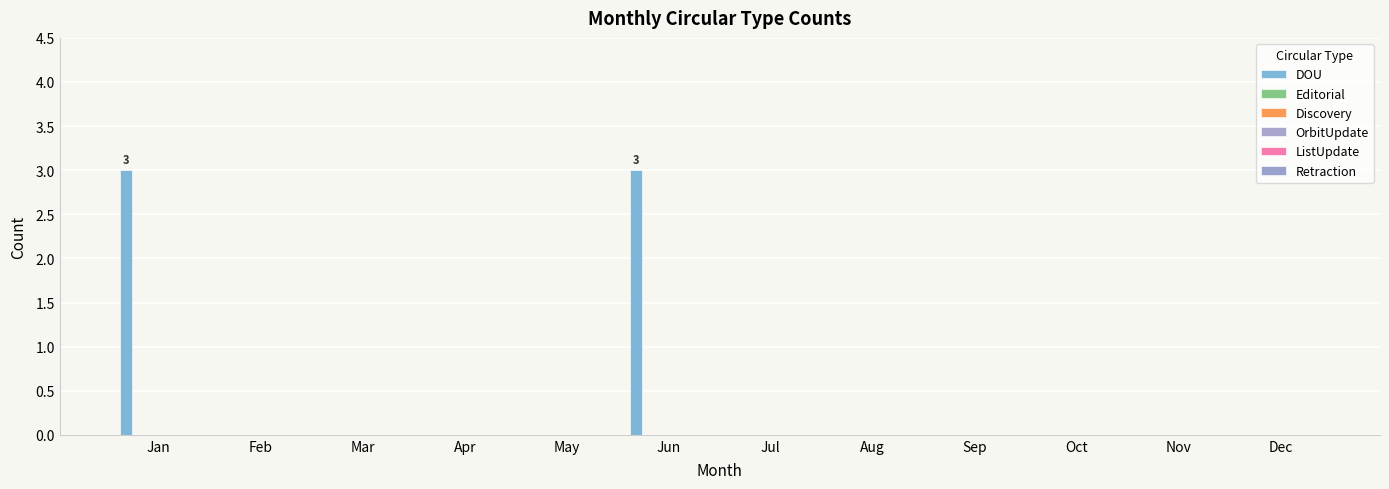

Reading left to right, list all the values displayed in this chart.

DOU: 3	0	0	0	0	3	0	0	0	0	0	0
Editorial: 0	0	0	0	0	0	0	0	0	0	0	0
Discovery: 0	0	0	0	0	0	0	0	0	0	0	0
OrbitUpdate: 0	0	0	0	0	0	0	0	0	0	0	0
ListUpdate: 0	0	0	0	0	0	0	0	0	0	0	0
Retraction: 0	0	0	0	0	0	0	0	0	0	0	0